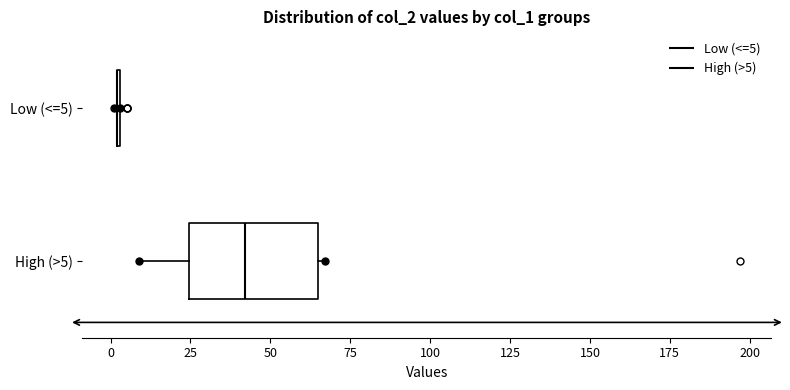

Reading bottom to top, read every box against the x-axis: the position of its median line, the range the box covers, and the ends of its whiskers. The values are not printed on the chart, so give them approximately, as read against the axis.

High (>5): median 40, box 25 to 65, whiskers 10 to 65 (just right of the box's right edge)
Low (<=5): box collapsed to a line at 0, whiskers 0 to 5